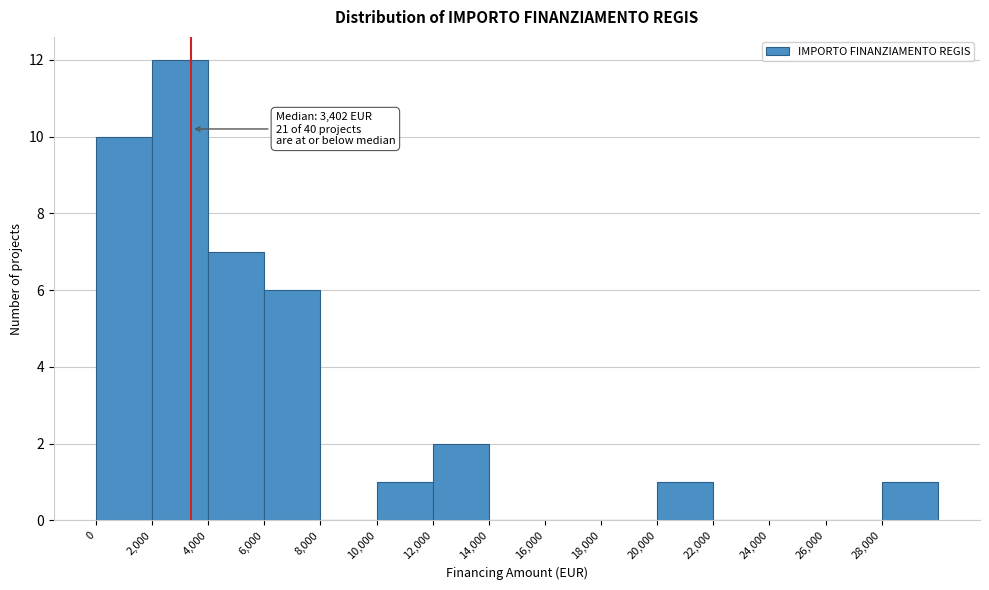

Which range on the x-axis has the tallest bar?

2000 to 4000